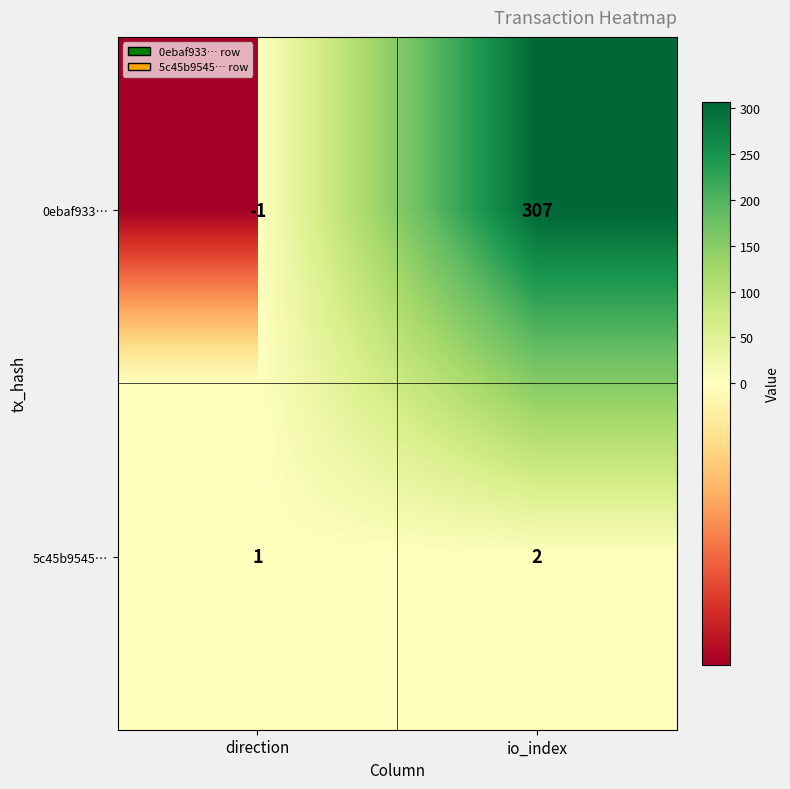

Which series has the largest total across all categories?

0ebaf933…